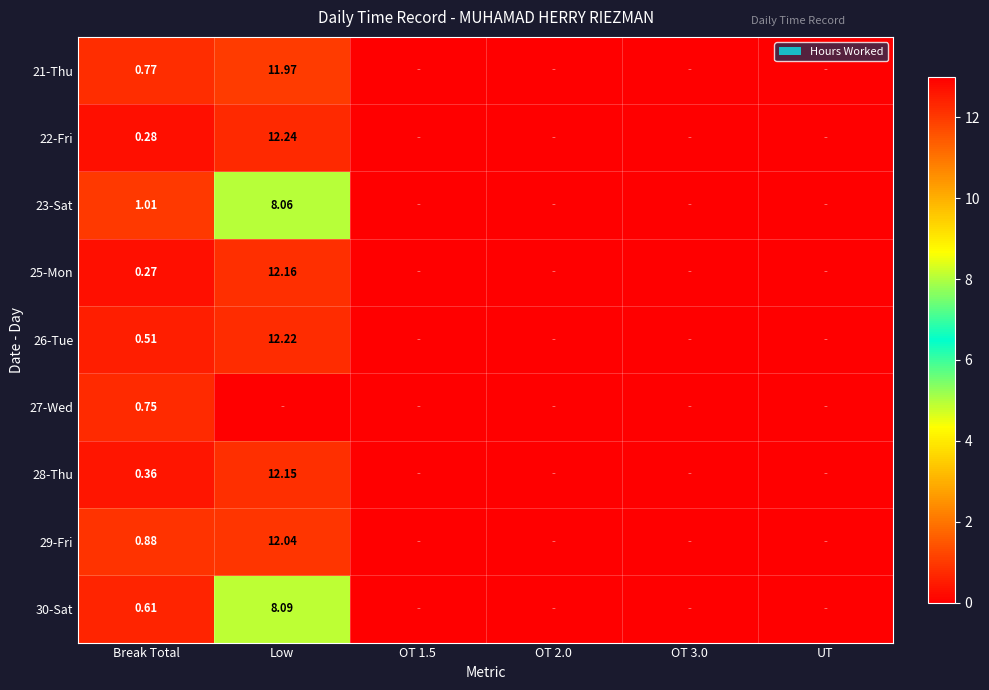

Which has a higher value, OT 3.0 or OT 1.5?

OT 3.0